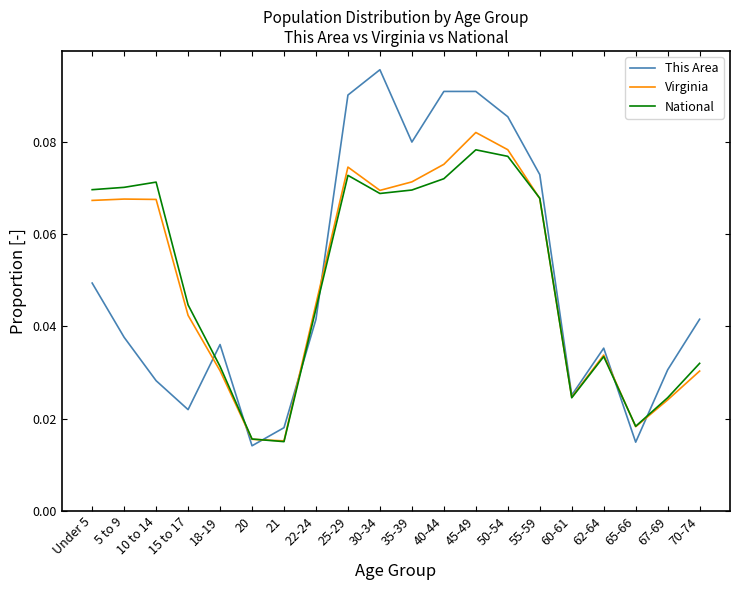

Which category has the highest value across all series?

30-34